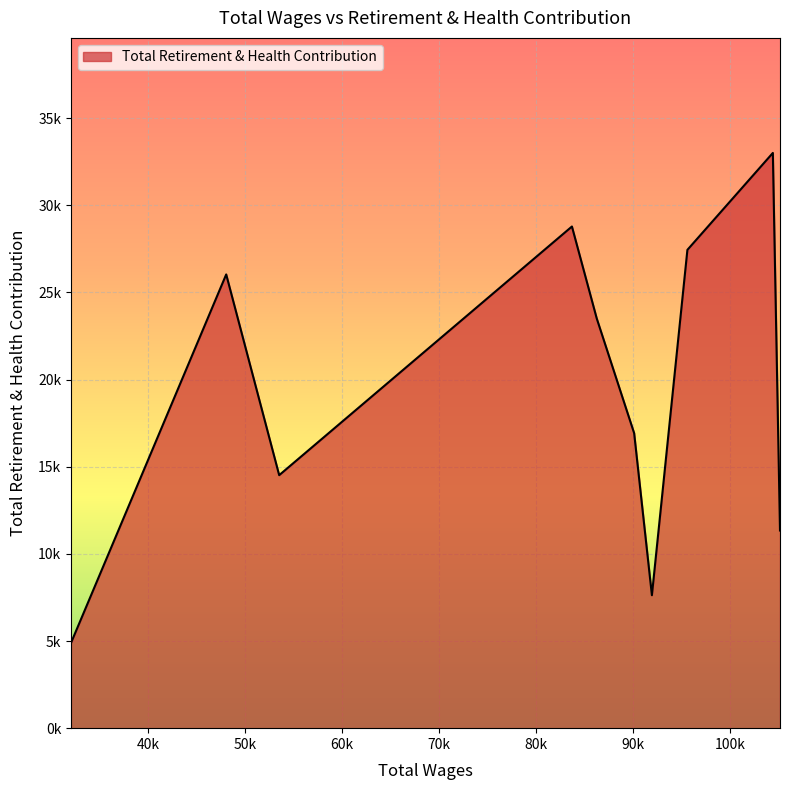

Does the chart display data point markers on the line(s)?

No